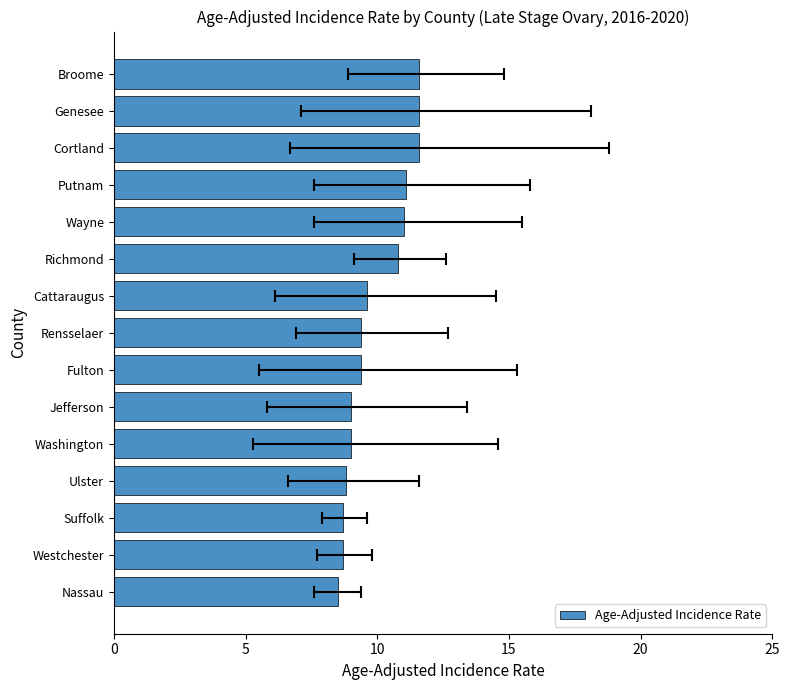

Which has a higher value, Washington or Jefferson?

Washington